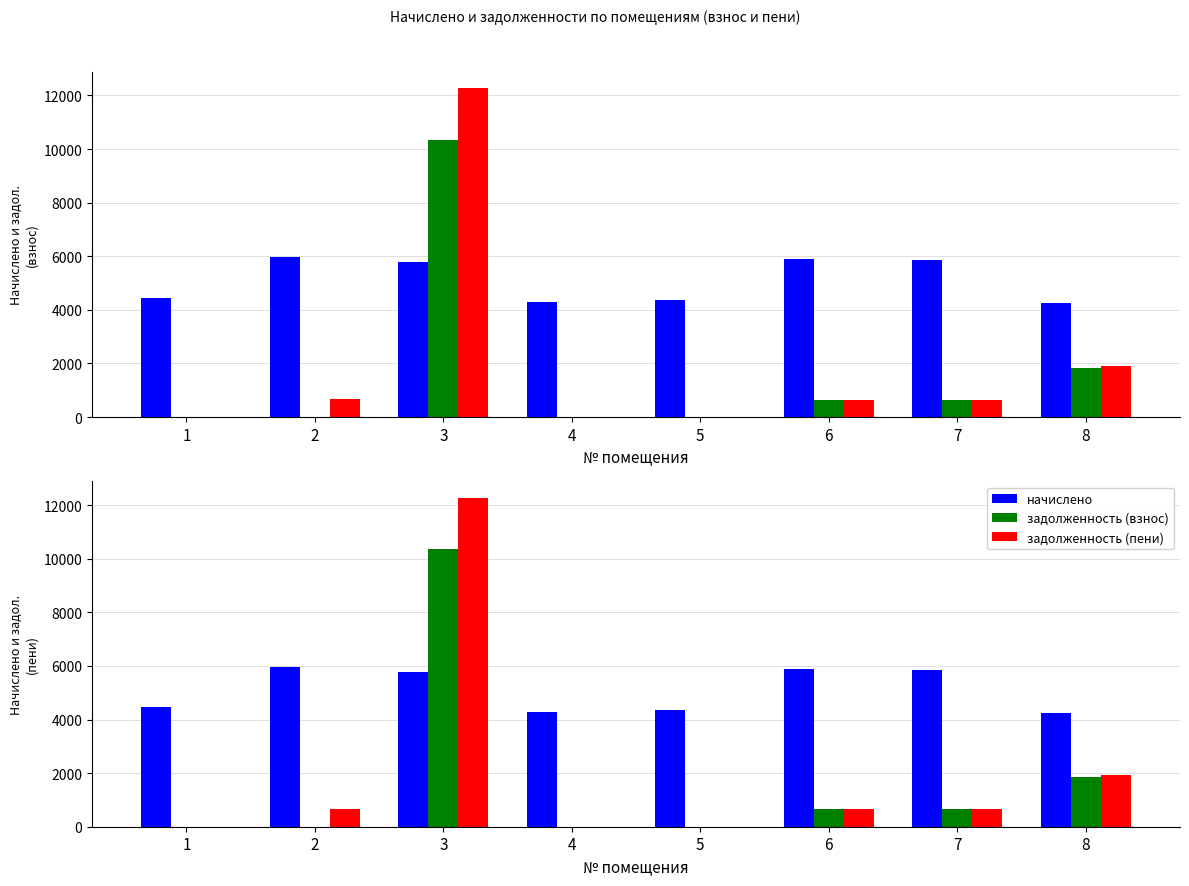

How many bars are there in each group?

3